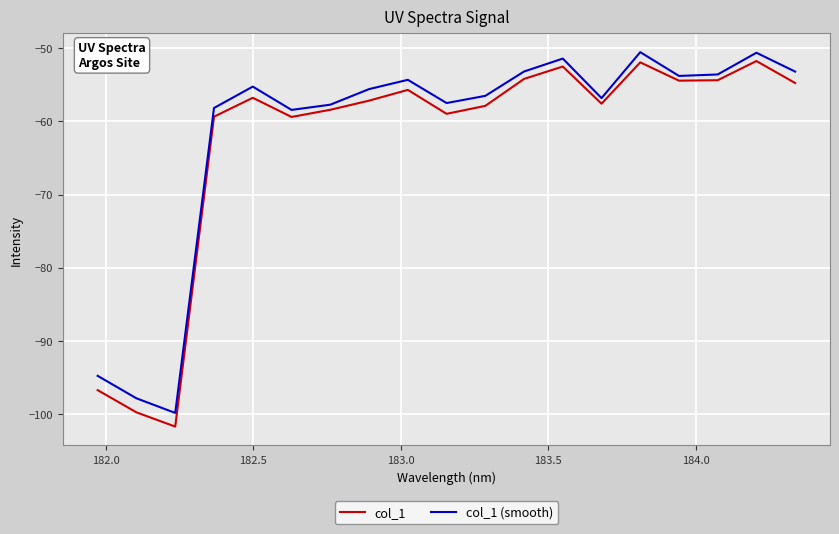

True or false: col_1 (smooth) and col_1 cross at least once.

False